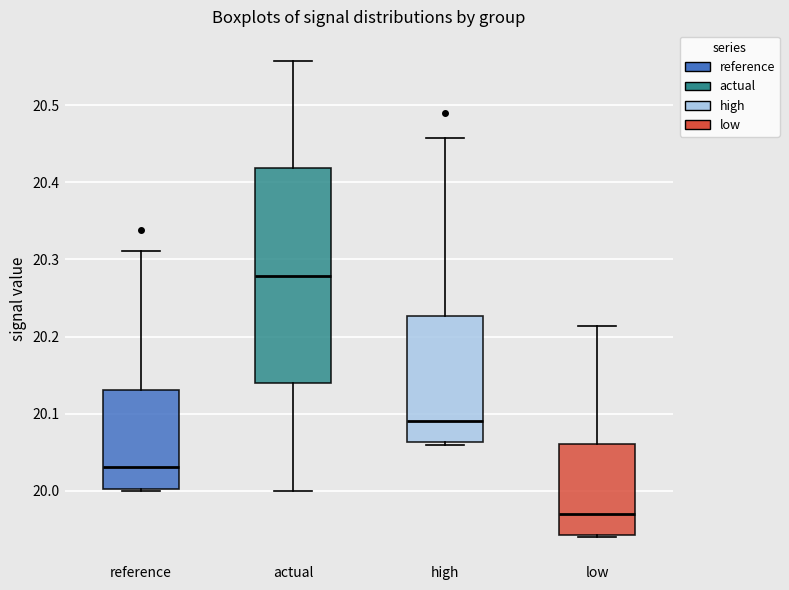

Reading left to right, read every box against the y-axis: the position of its median line, the range the box covers, and the ends of its whiskers. The values are not printed on the chart, so give them approximately, as read against the axis.

reference: median 20.03, box 20.00 to 20.13, whiskers 20.00 (just below the box's lower edge) to 20.31
actual: median 20.28, box 20.14 to 20.42, whiskers 20.00 to 20.56
high: median 20.09, box 20.06 to 20.23, whiskers 20.06 (just below the box's lower edge) to 20.46
low: median 19.97, box 19.94 to 20.06, whiskers 19.94 (just below the box's lower edge) to 20.21